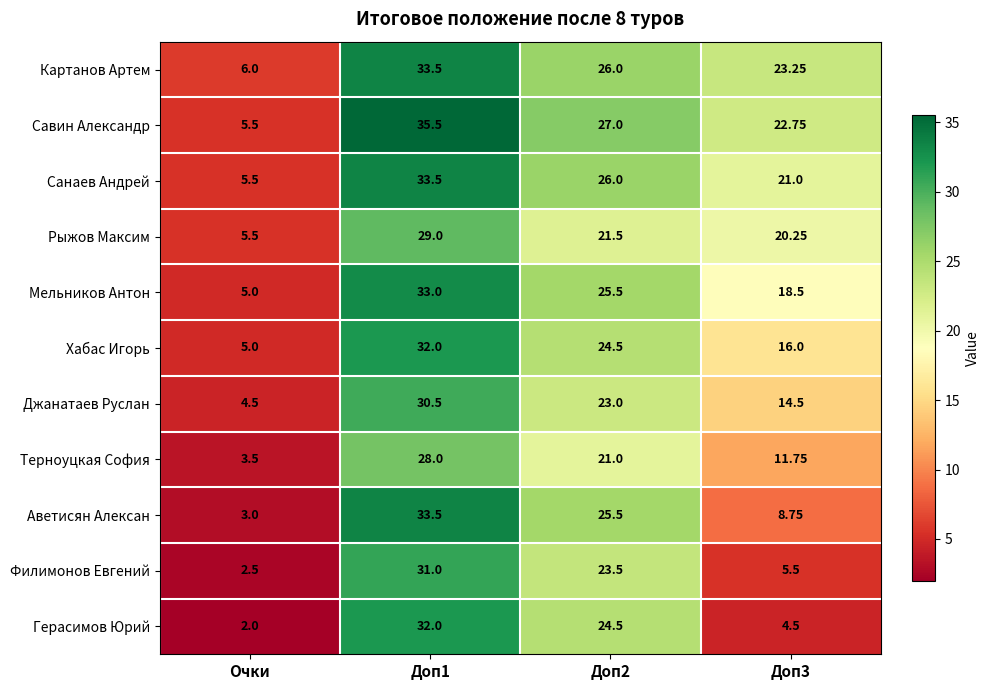

Between Очки and Доп1, which series saw the biggest shift?

Аветисян Алексан